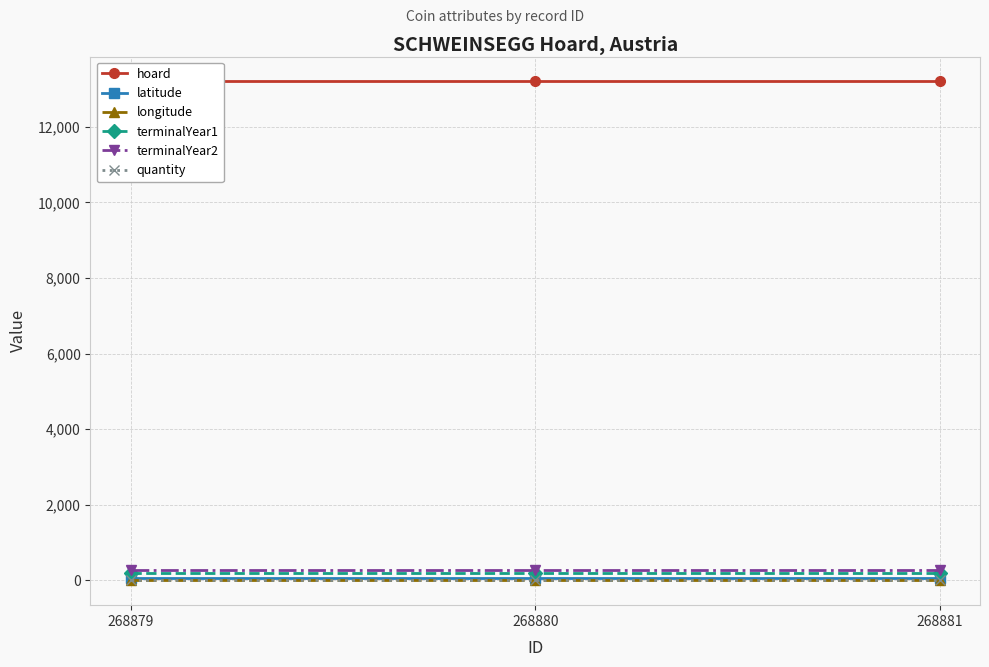

Rank the series by their maximum value, from highest to lowest.

hoard, terminalYear2, terminalYear1, latitude, longitude, quantity